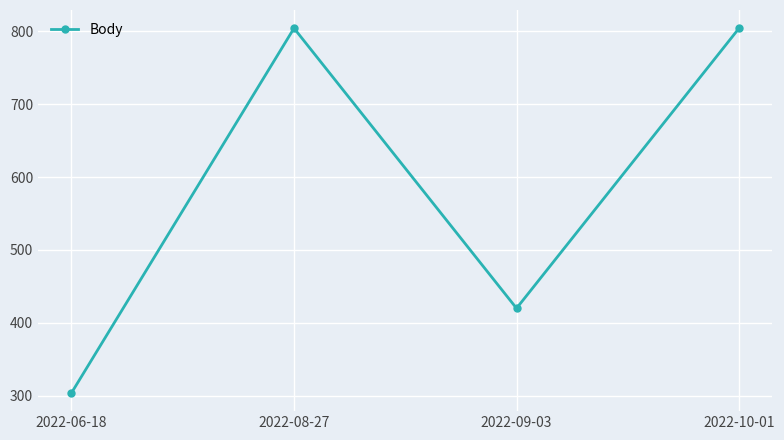

How many values are below 804?

2